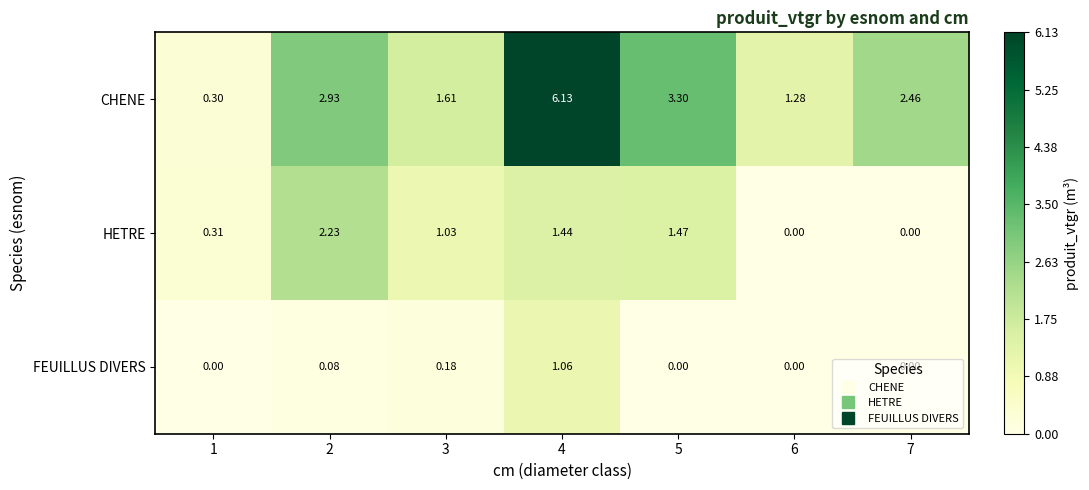

Which series has the largest total across all categories?

CHENE